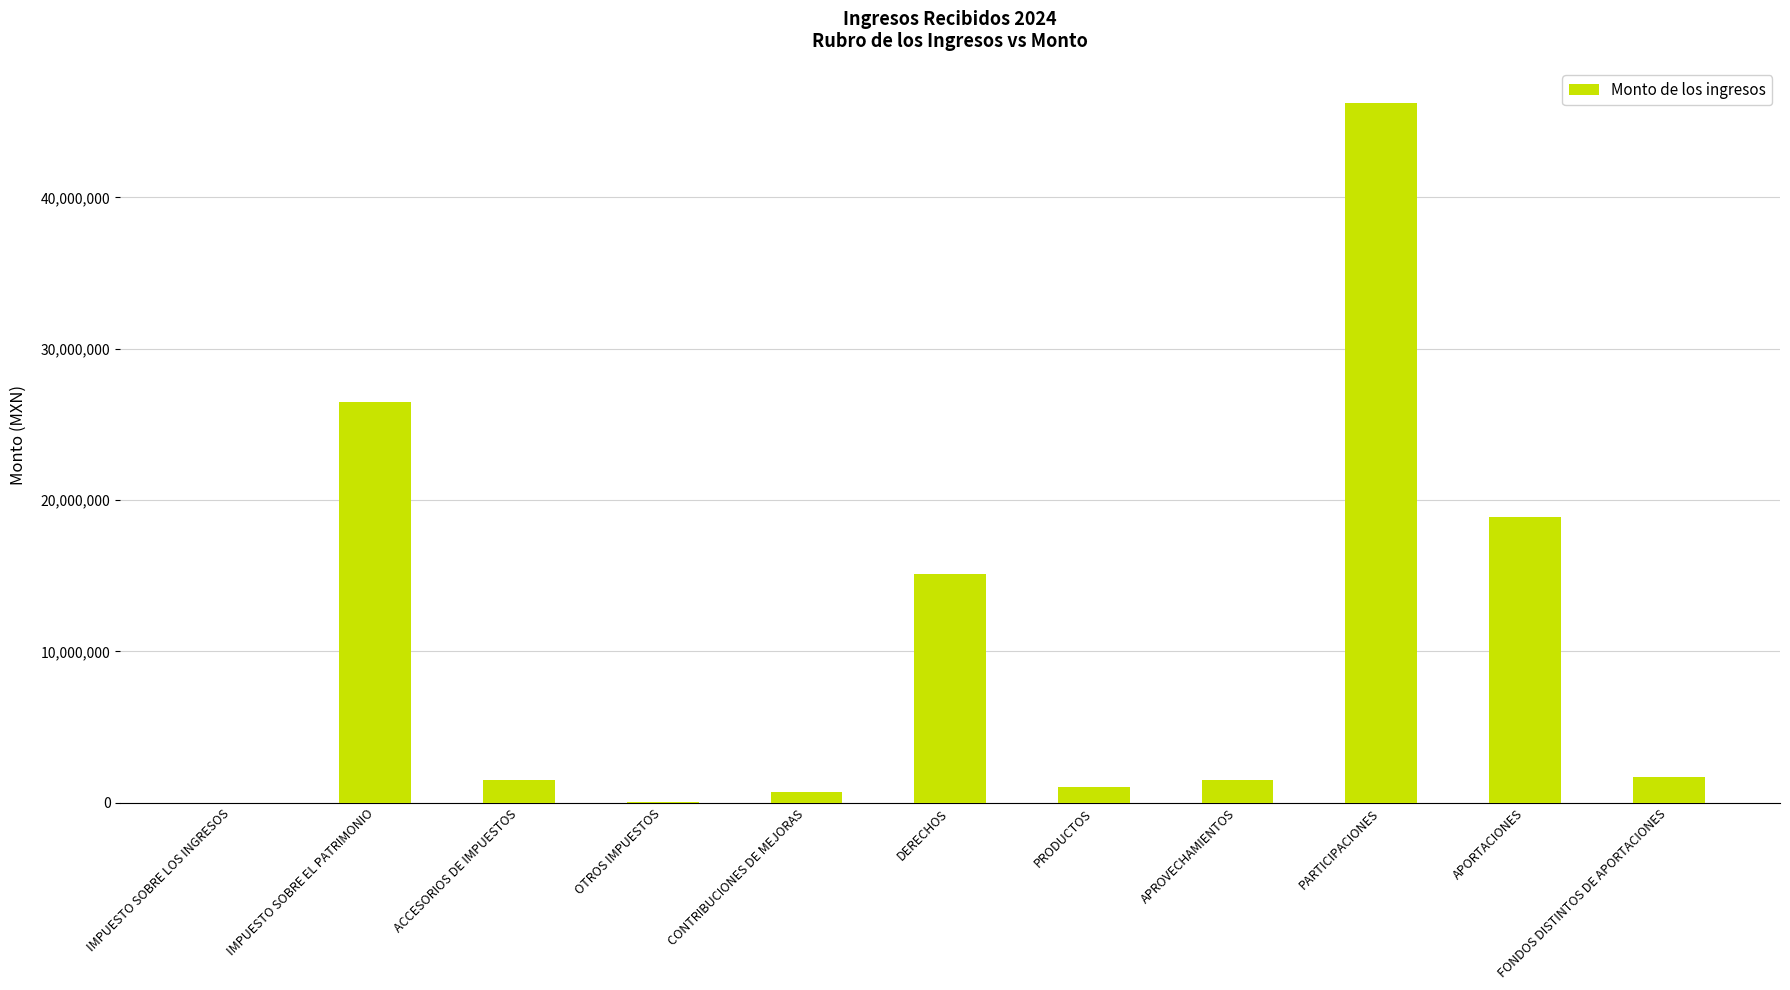

Approximately how many times larger is the value at IMPUESTO SOBRE EL PATRIMONIO compared to OTROS IMPUESTOS?

710.4